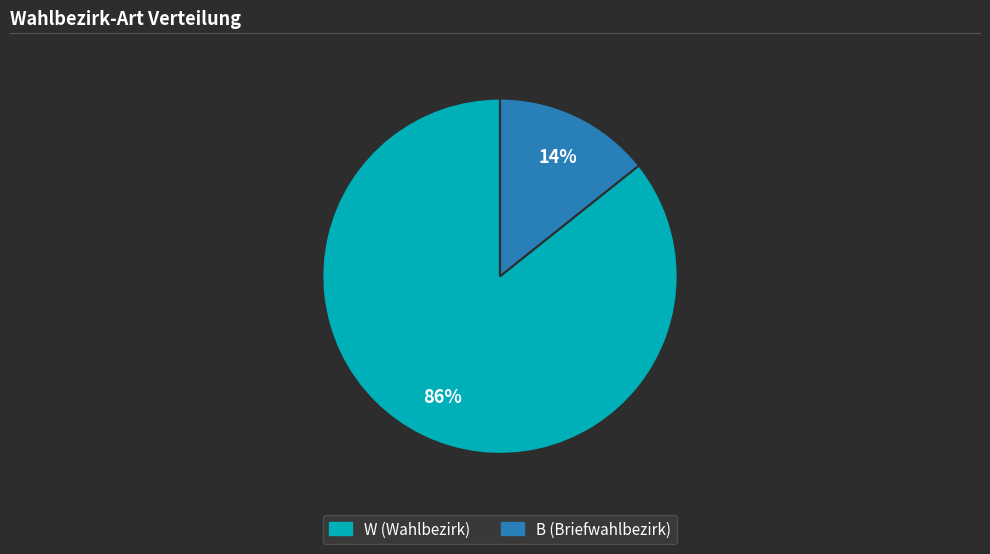

Does any single category account for the majority?

Yes